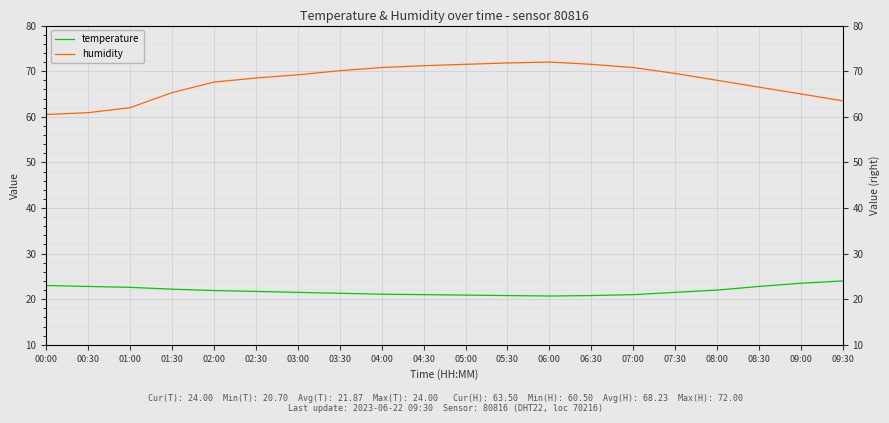

Rank the series by their average value, from highest to lowest.

humidity, temperature